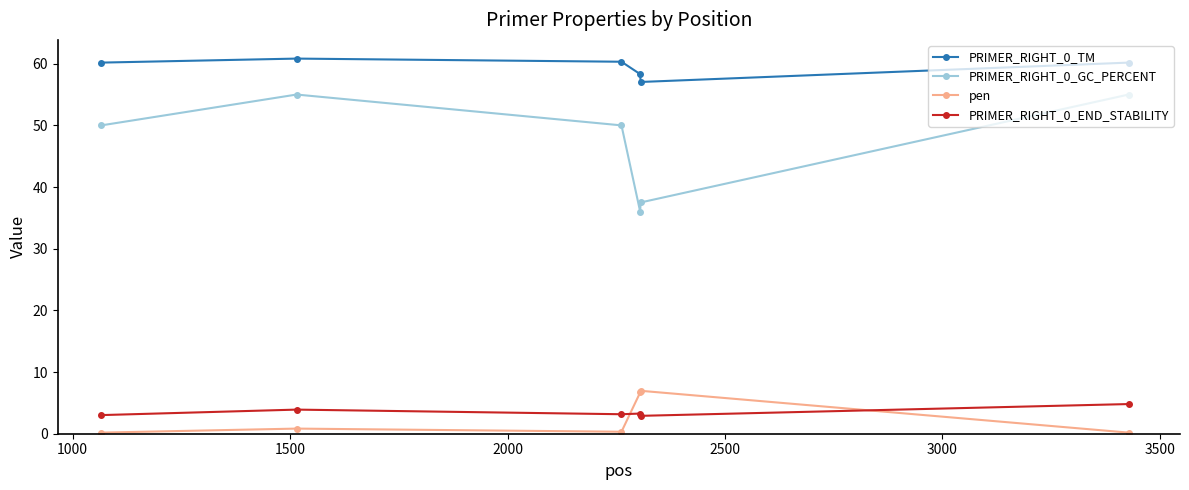

What is the value of the PRIMER_RIGHT_0_TM point at the 3rd from the left?

60.3